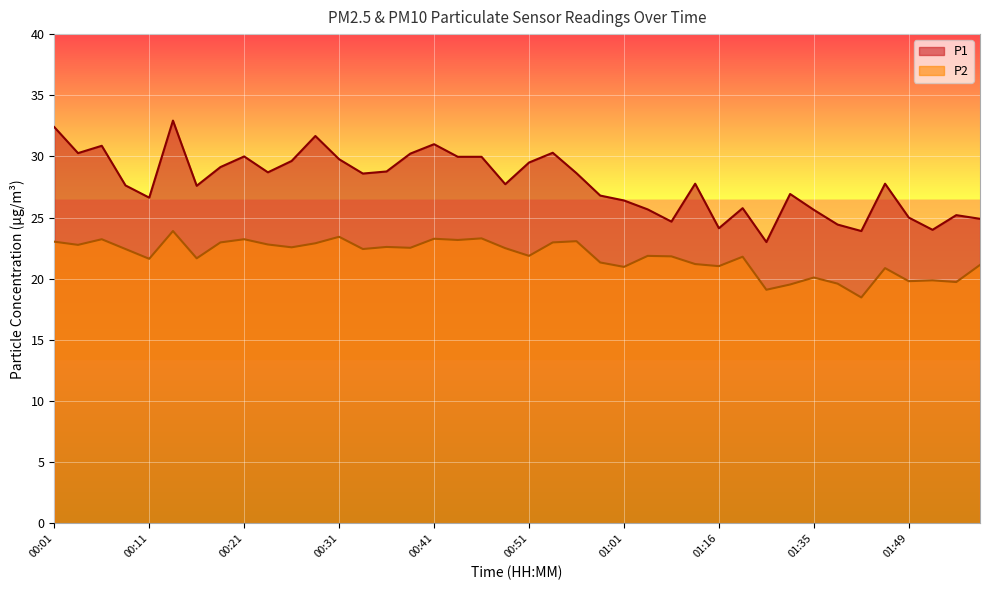

What is the difference between the P1 values at 00:46 and 01:41?

6.1